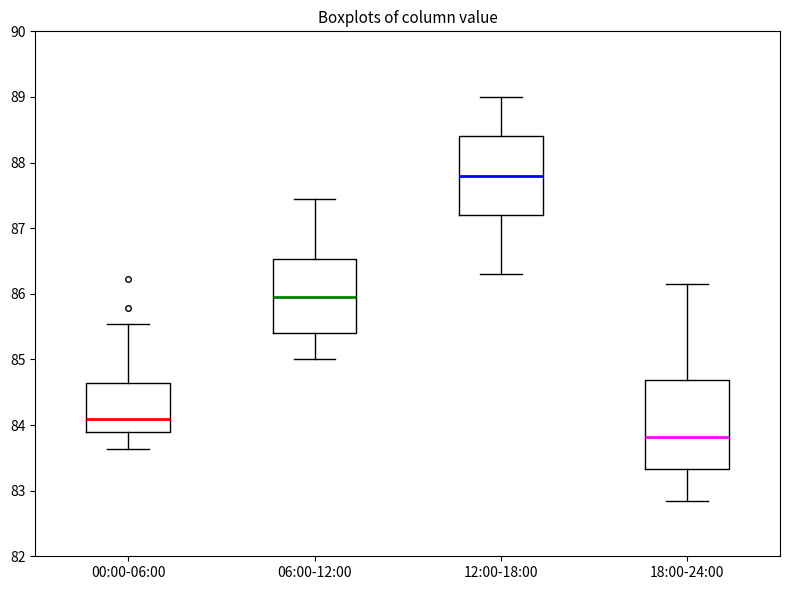

Reading left to right, read every box against the y-axis: the position of its median line, the range the box covers, and the ends of its whiskers. The values are not printed on the chart, so give them approximately, as read against the axis.

00:00-06:00: median 84.1, box 83.9 to 84.6, whiskers 83.6 to 85.5
06:00-12:00: median 86.0, box 85.4 to 86.5, whiskers 85.0 to 87.5
12:00-18:00: median 87.8, box 87.2 to 88.4, whiskers 86.3 to 89.0
18:00-24:00: median 83.8, box 83.3 to 84.7, whiskers 82.9 to 86.2